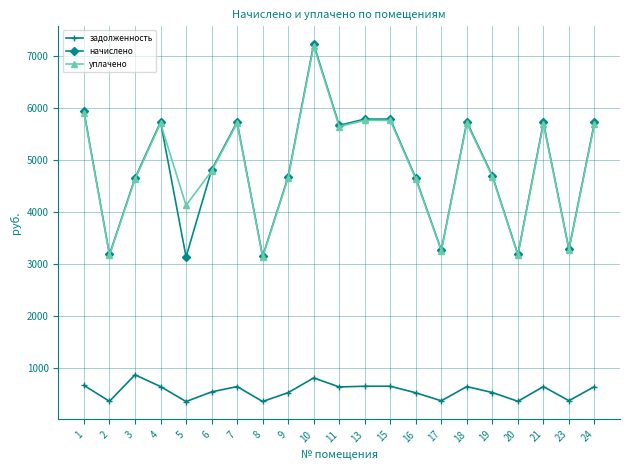

Where is the first local maximum for начислено?

4